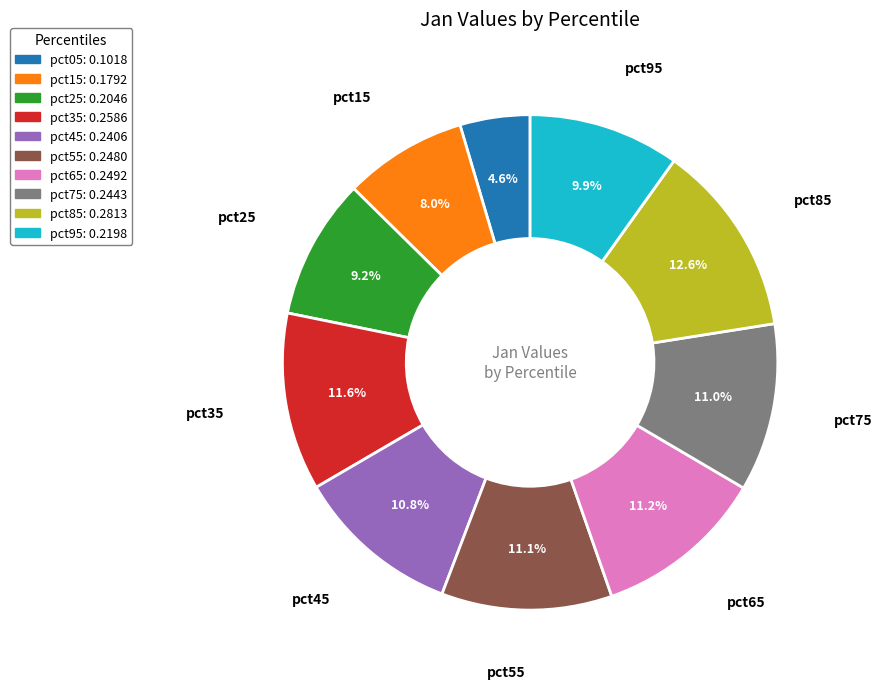

Which category has the smallest portion of the pie?

pct05